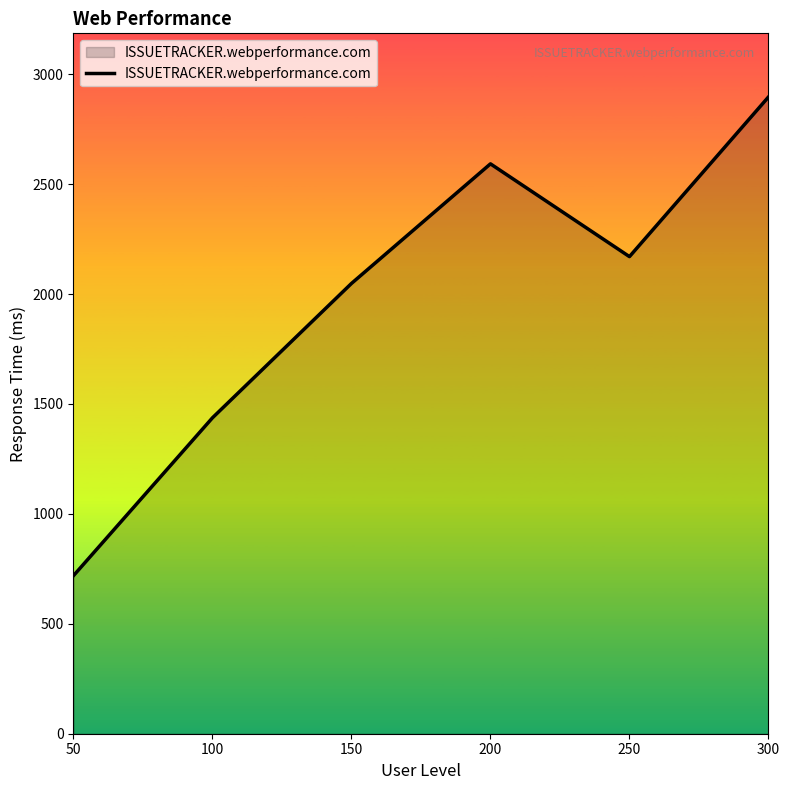

Which has a higher value, 150 or 50?

150